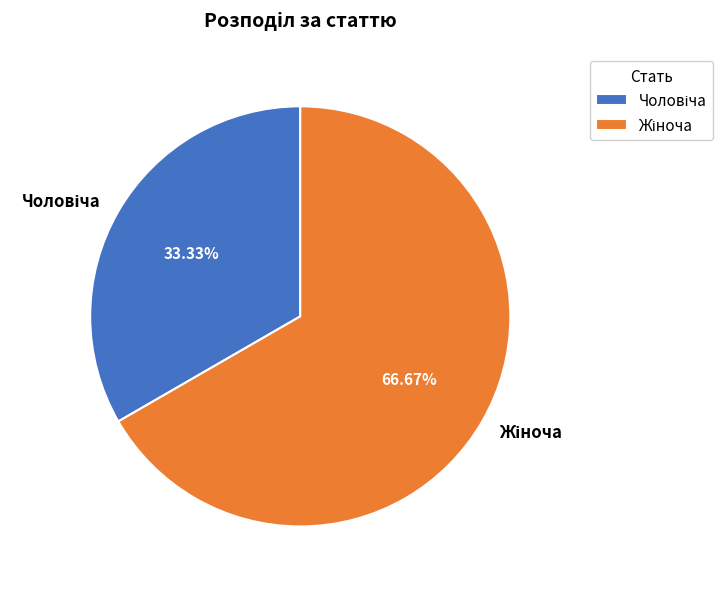

Is there any slice that represents more than half of the pie?

Yes